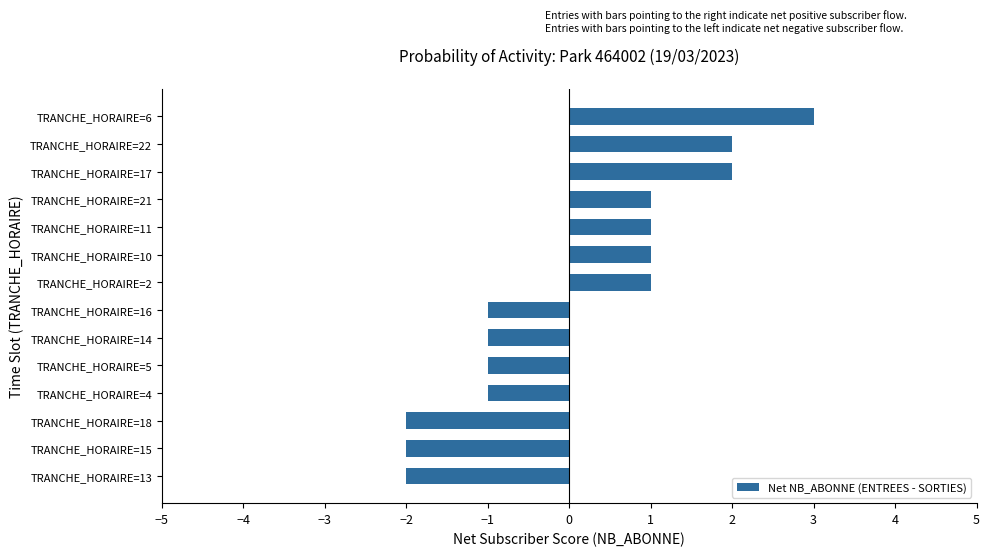

What is the difference between the second highest and minimum values?

4